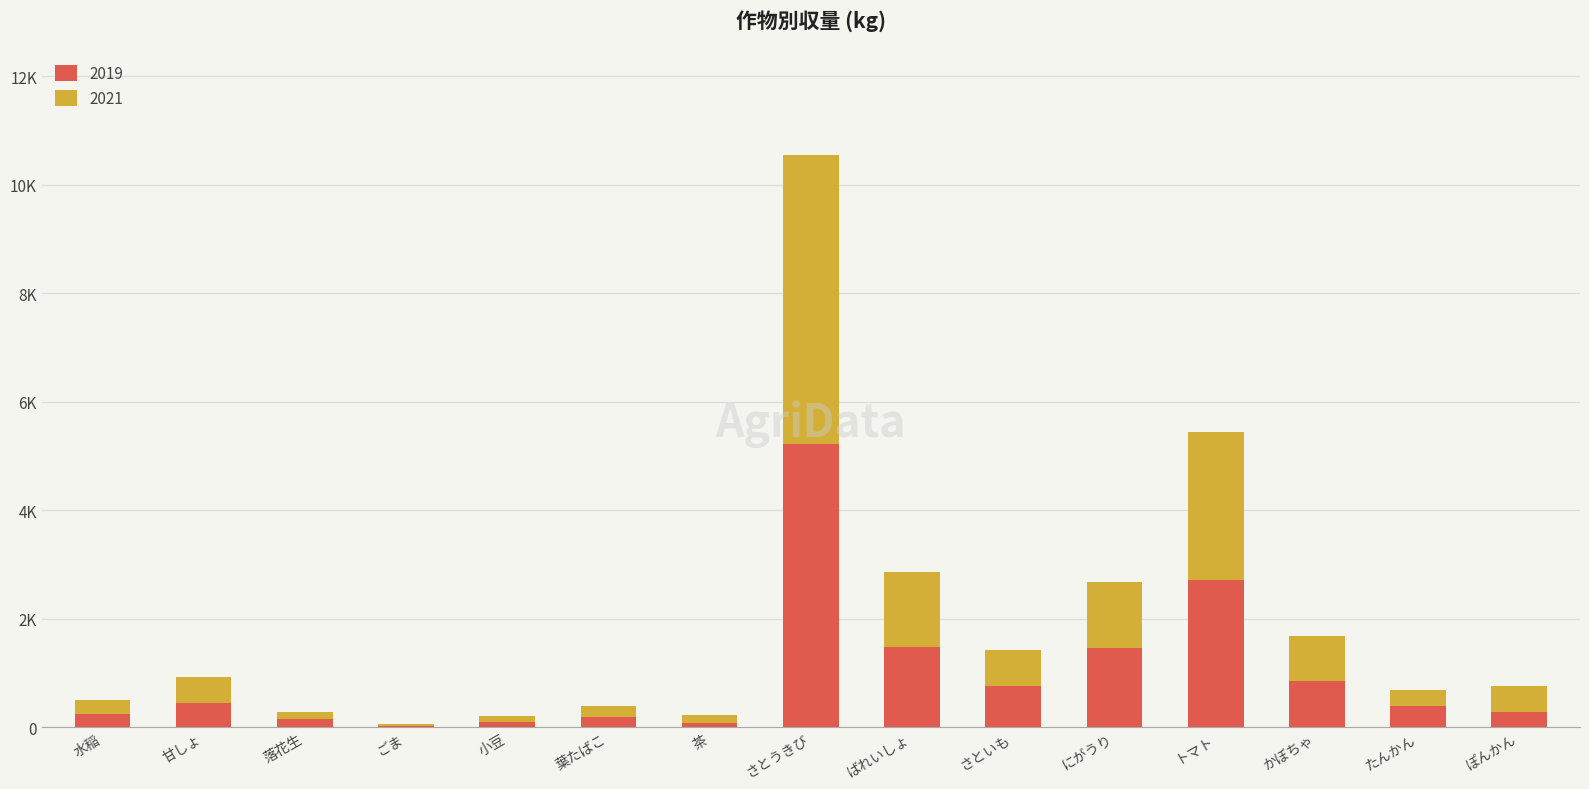

Does the chart contain stacked bars?

Yes